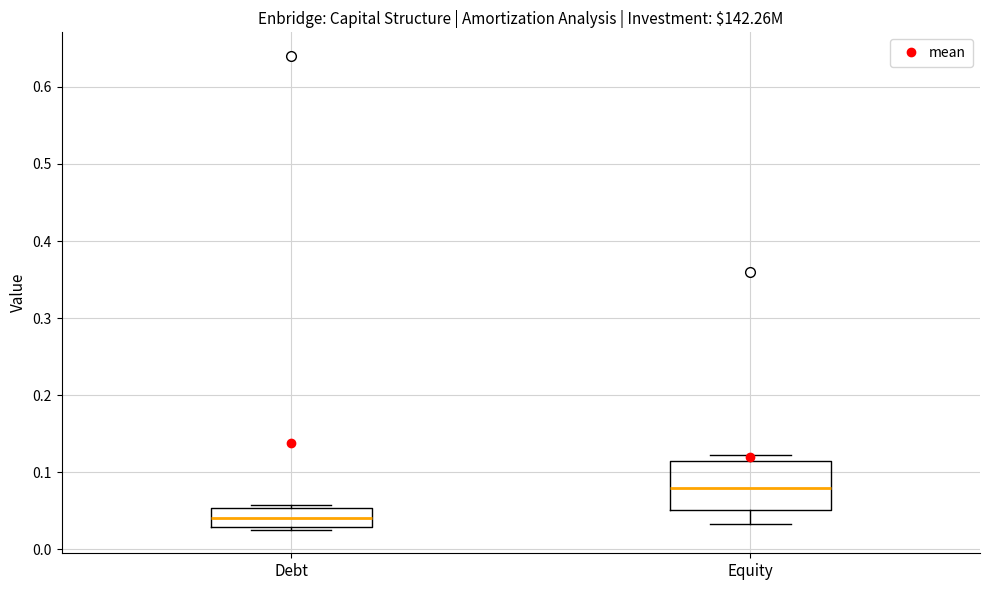

Comparing the boxes themselves (not the whiskers), which one is the tallest?

Equity